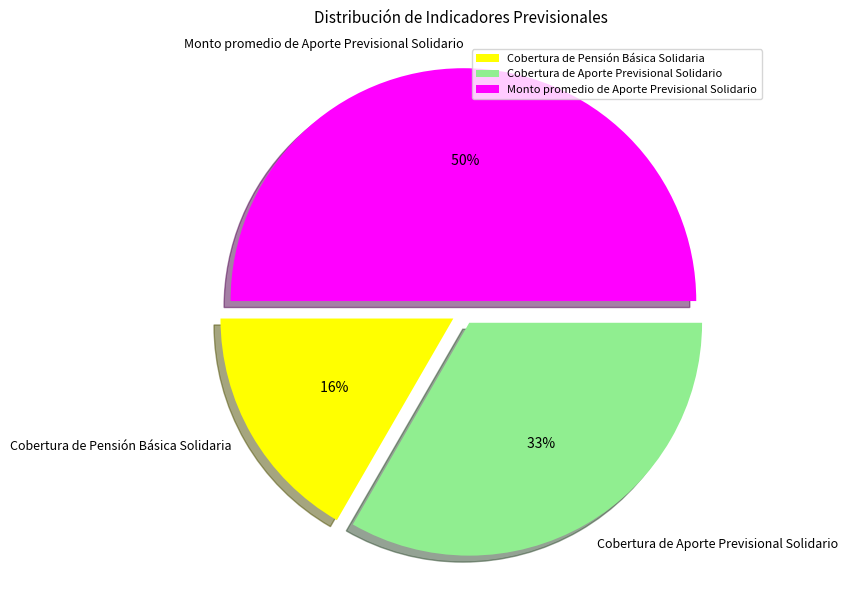

Does Cobertura de Pensión Básica Solidaria account for over 50% of the chart?

No